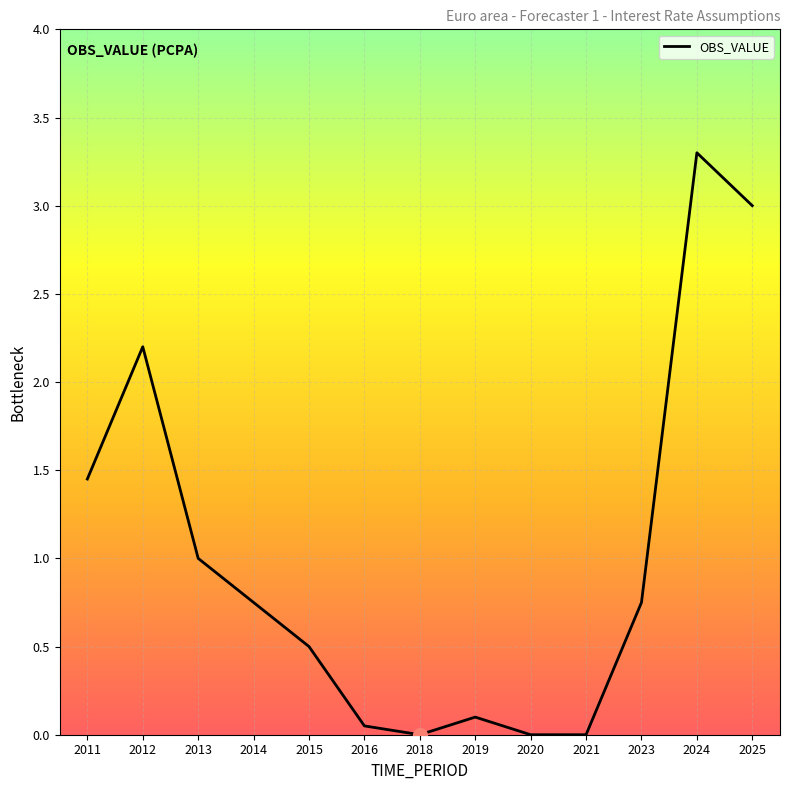

Does the chart have visible grid lines?

Yes